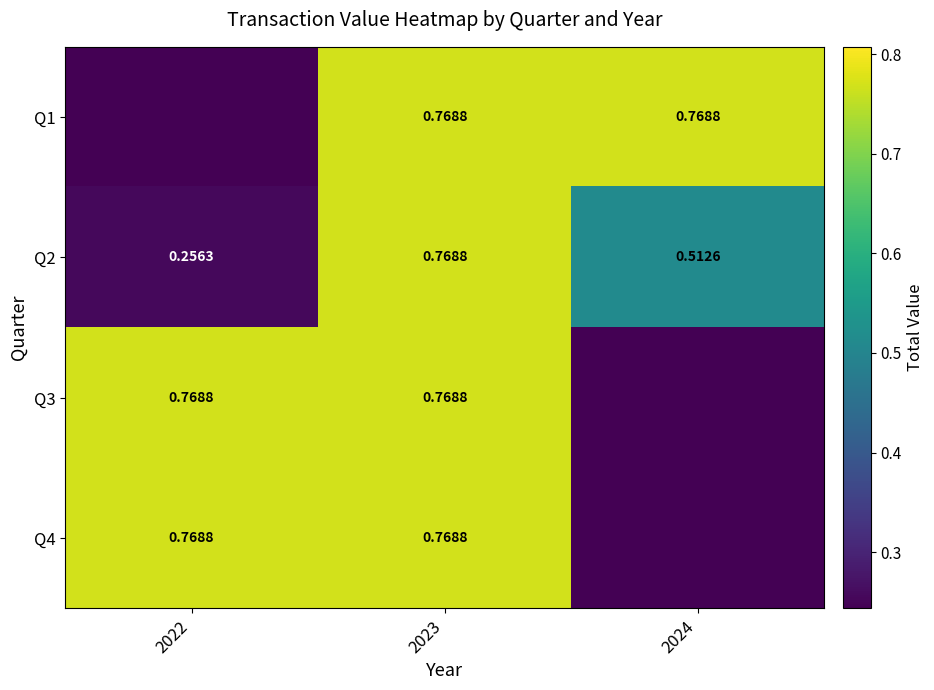

Rank the series by their maximum value, from highest to lowest.

Q1, Q2, Q3, Q4